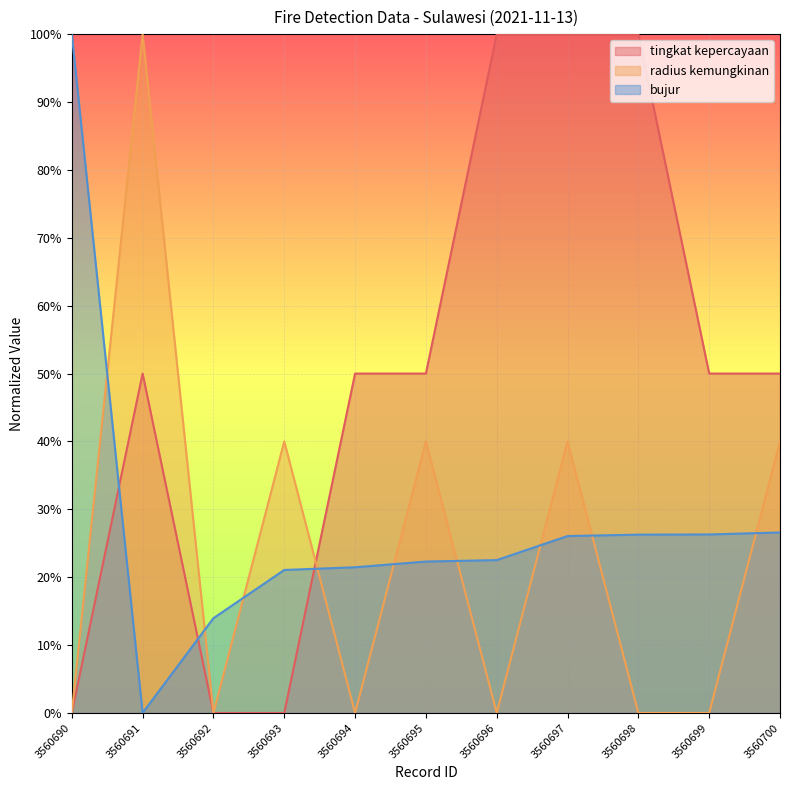

Which label corresponds to the largest value in the chart?

3560696